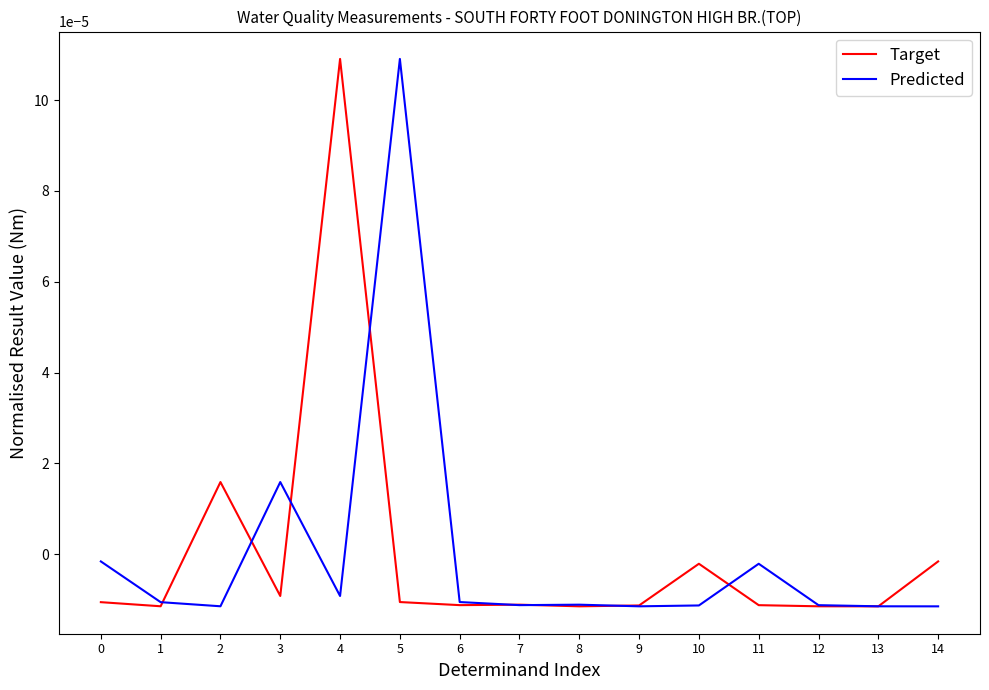

After their last crossing, which series has the higher values: Predicted or Target?

Target